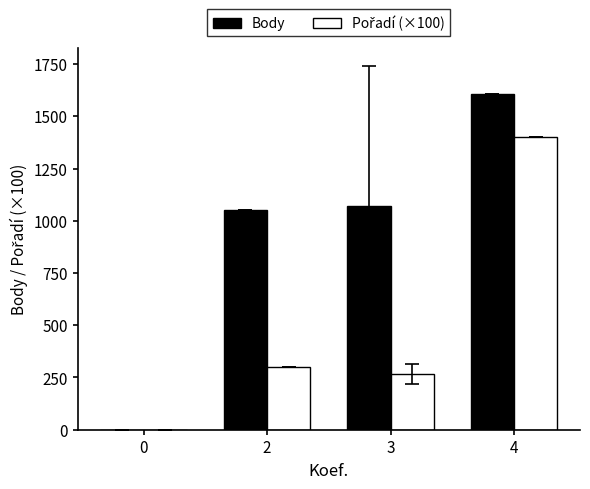

The value of Body at 2 is 1054.0. True or false?

True